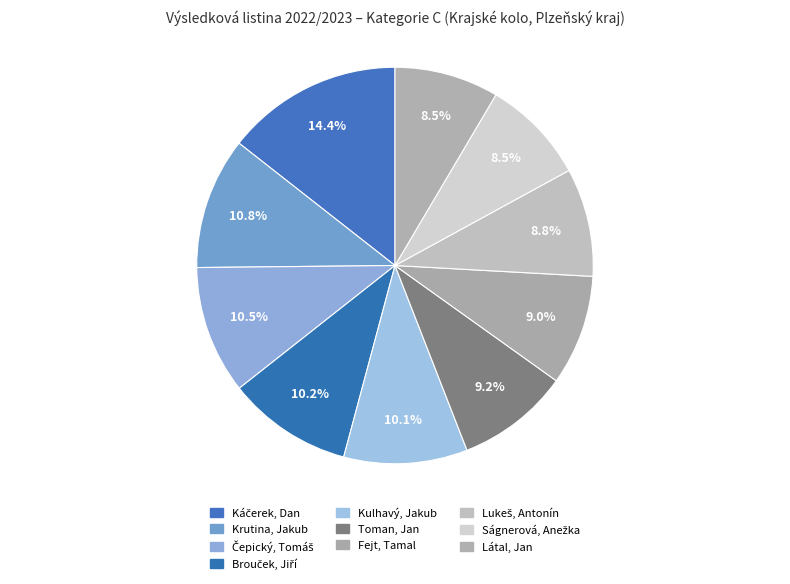

How many segments does this pie chart have?

10